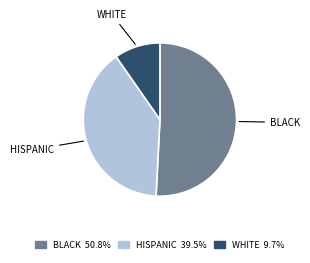

Is there a majority slice in this chart?

Yes